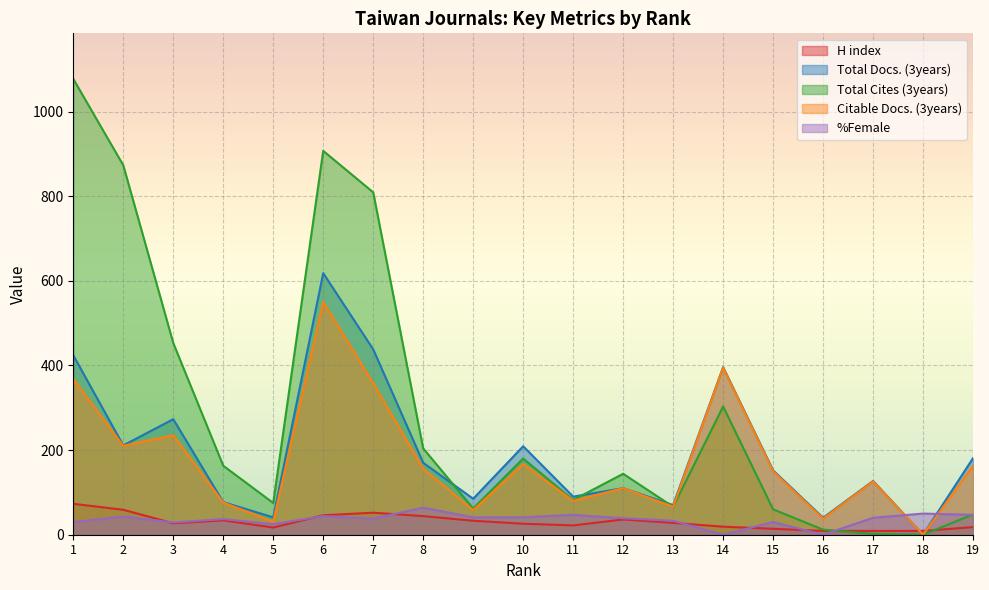

What are all the series names shown in the legend?

H index, Total Docs. (3years), Total Cites (3years), Citable Docs. (3years), %Female